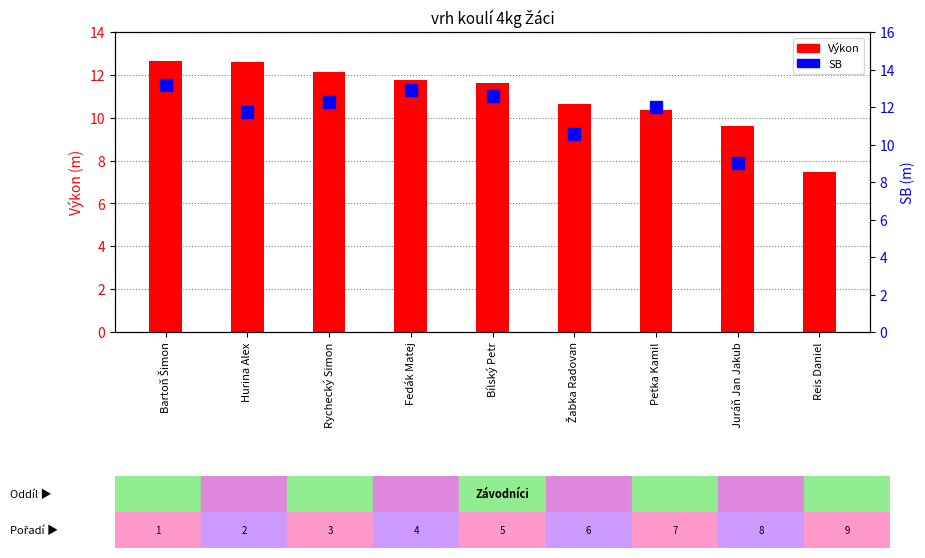

What position from the left is Reis Daniel?

9